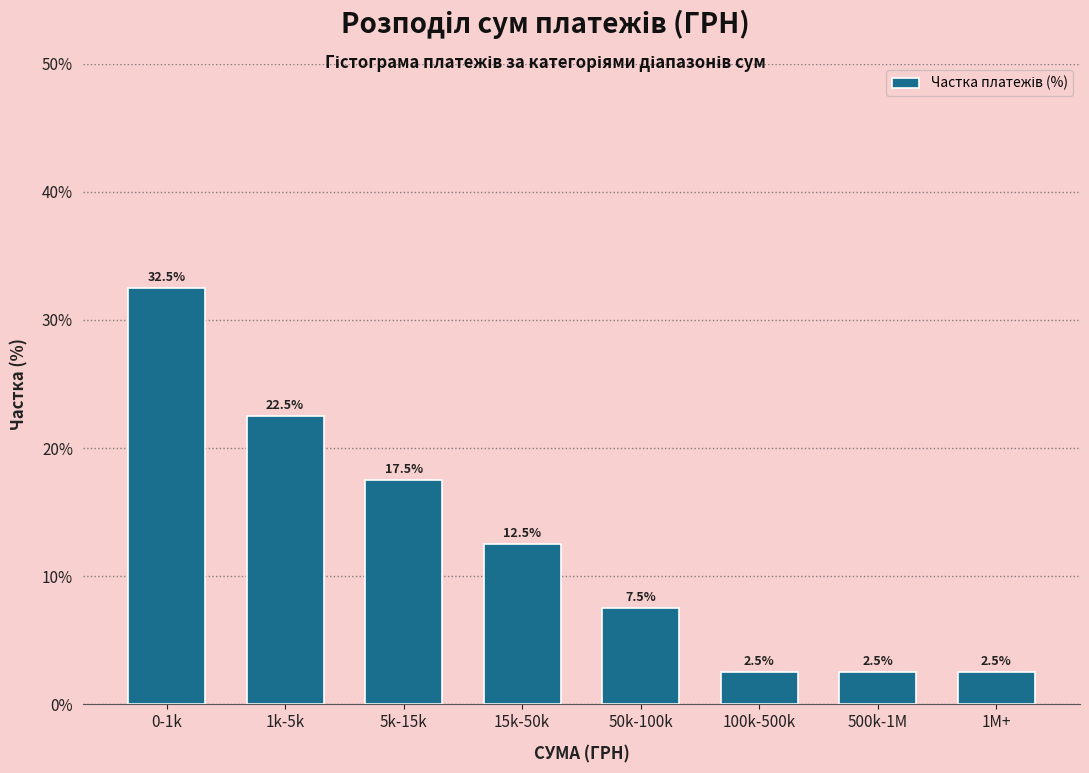

Reading right to left, list all the values displayed in this chart.

2.5	2.5	2.5	7.5	12.5	17.5	22.5	32.5